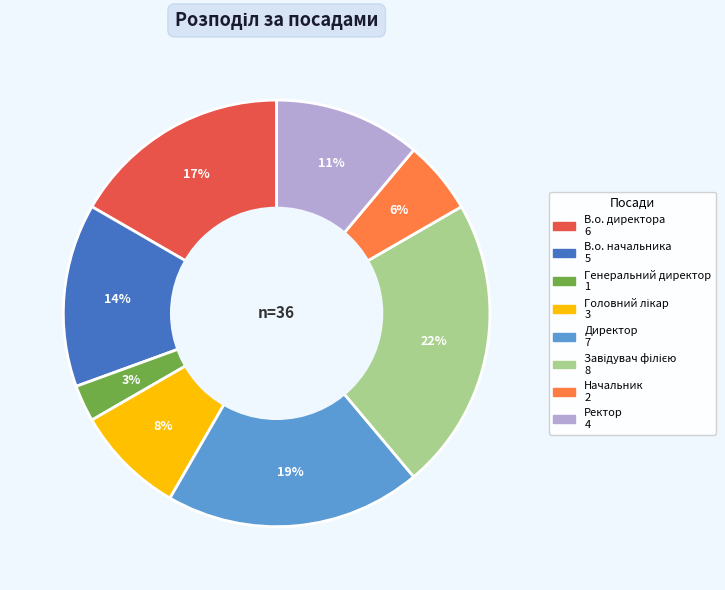

How many segments does this pie chart have?

8